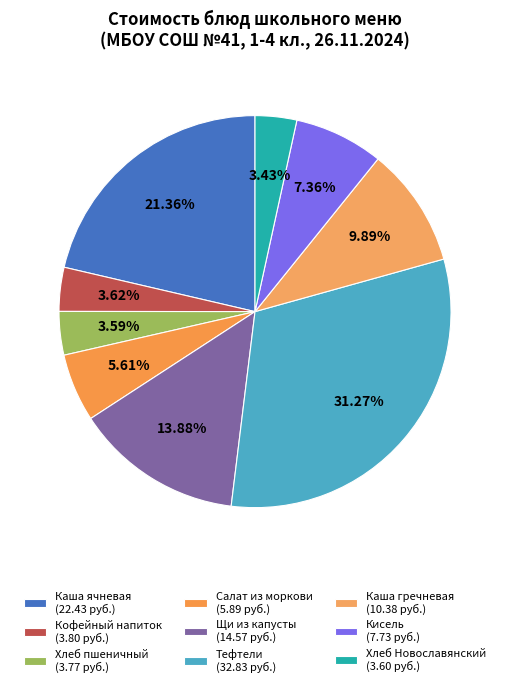

How many segments does this pie chart have?

9